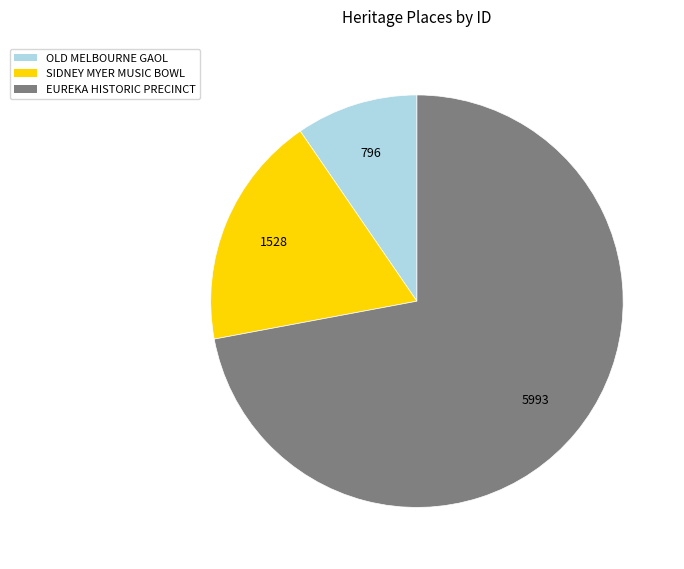

Rank the categories by value from highest to lowest.

EUREKA HISTORIC PRECINCT, SIDNEY MYER MUSIC BOWL, OLD MELBOURNE GAOL